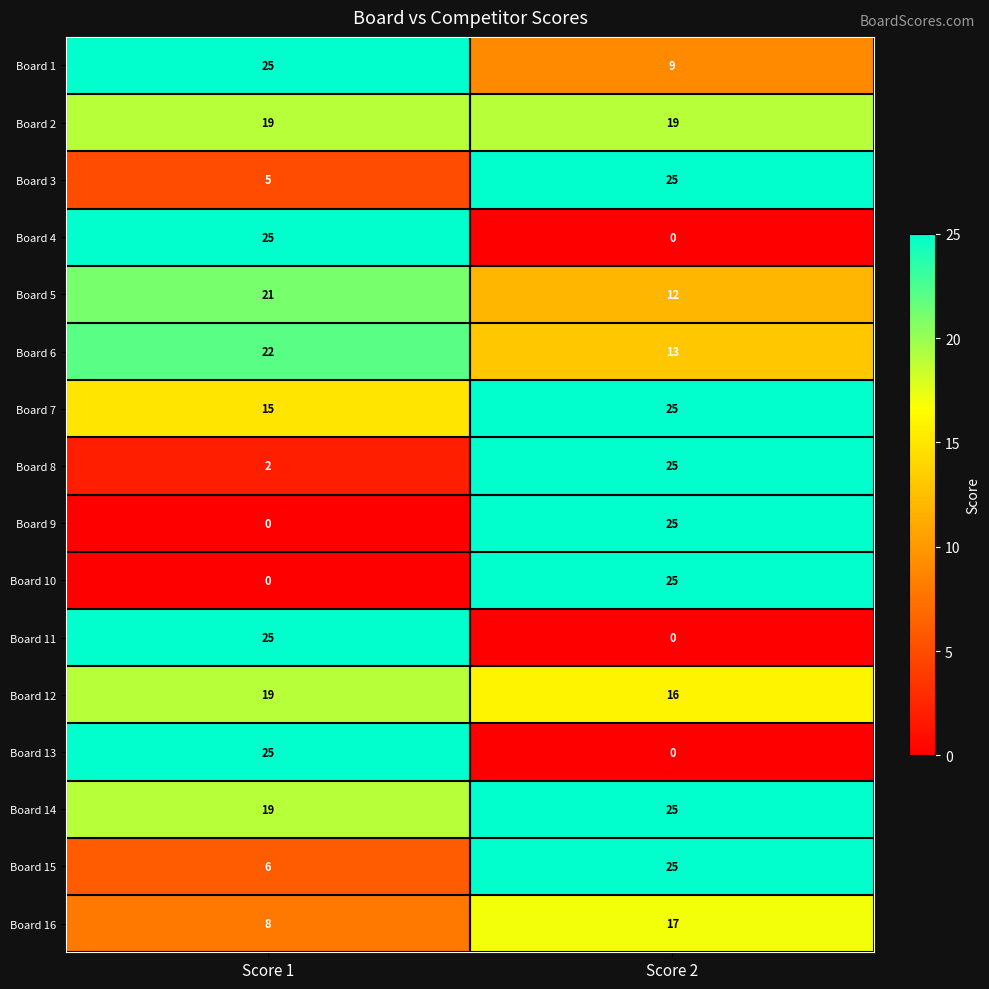

What is the maximum value shown in the chart?

25